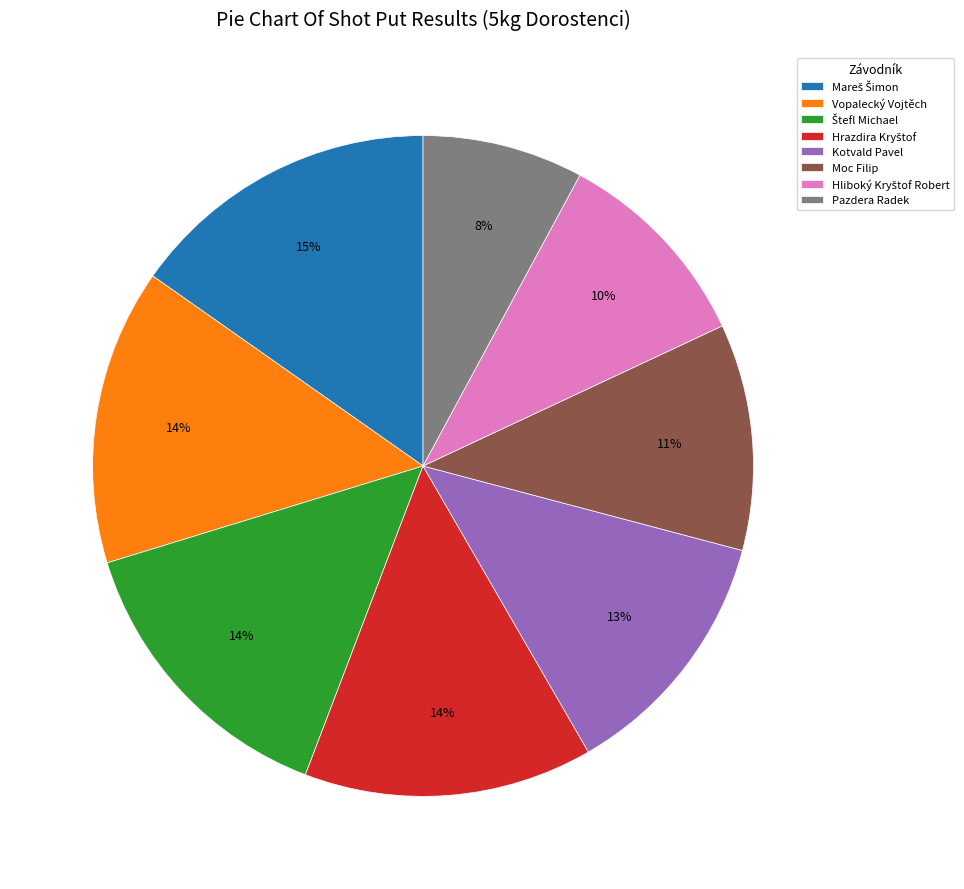

What is the smallest slice in the pie chart?

Pazdera Radek